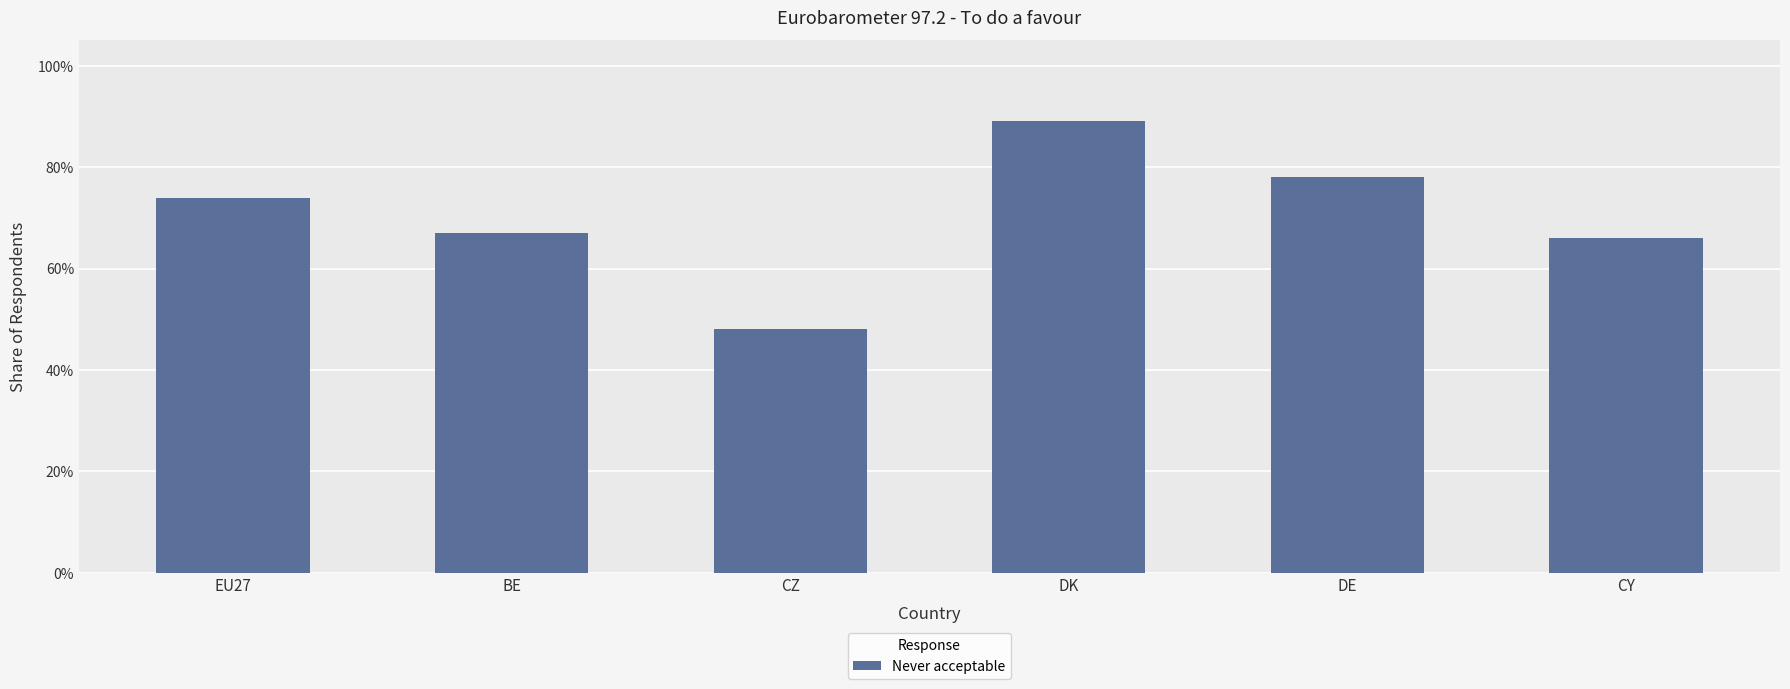

Are the bars horizontal?

No